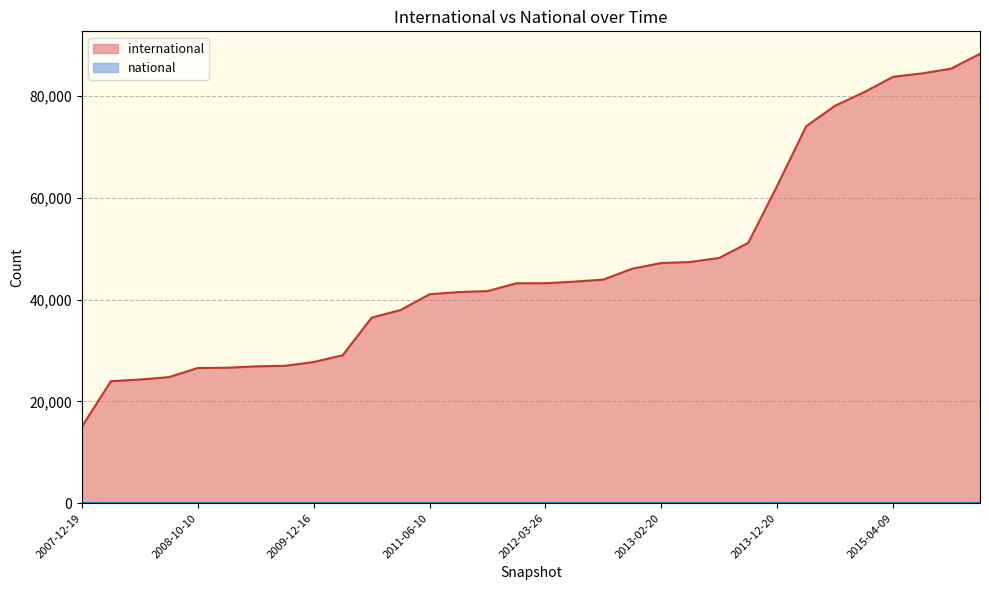

What is the maximum value shown in the chart?

88289